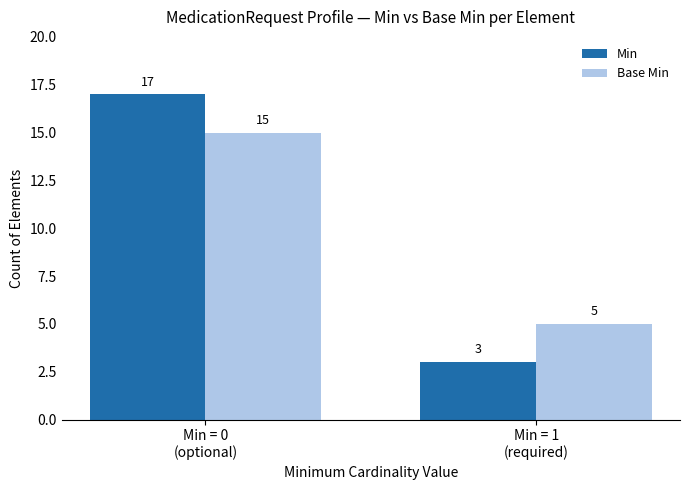

Which category has the highest value across all series?

Min = 0
(optional)